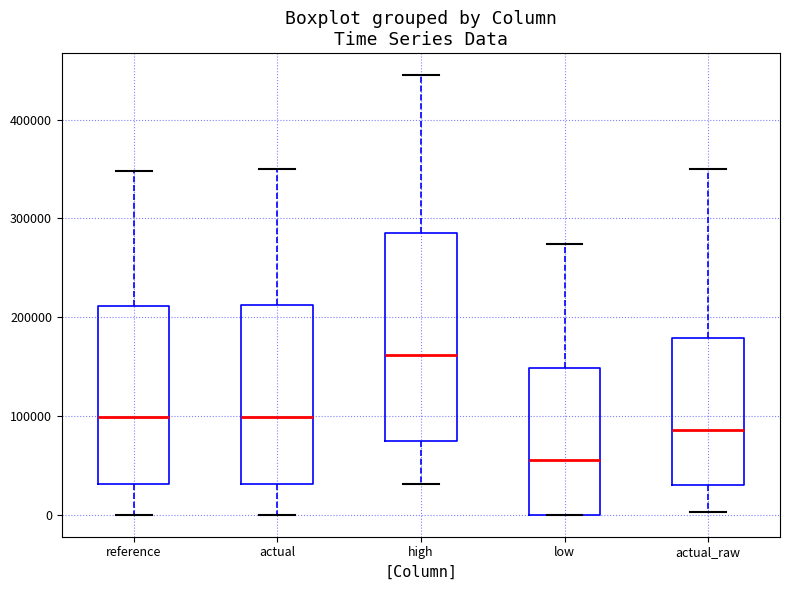

Where is the upper edge of the box for high on the y-axis? The values are not printed on the chart, so give them approximately, as read against the axis.

280000